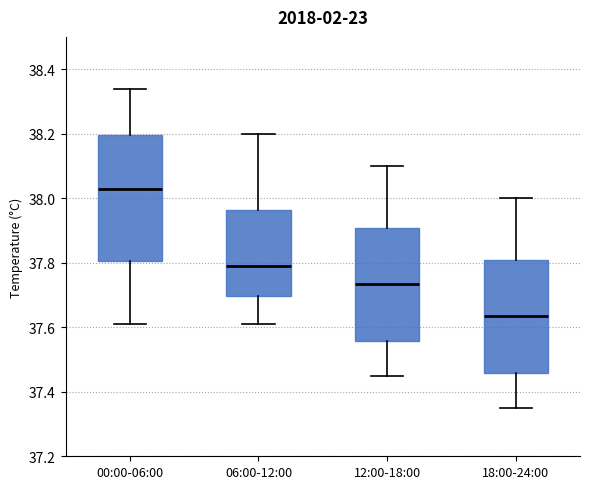

Which box has the highest median line?

00:00-06:00